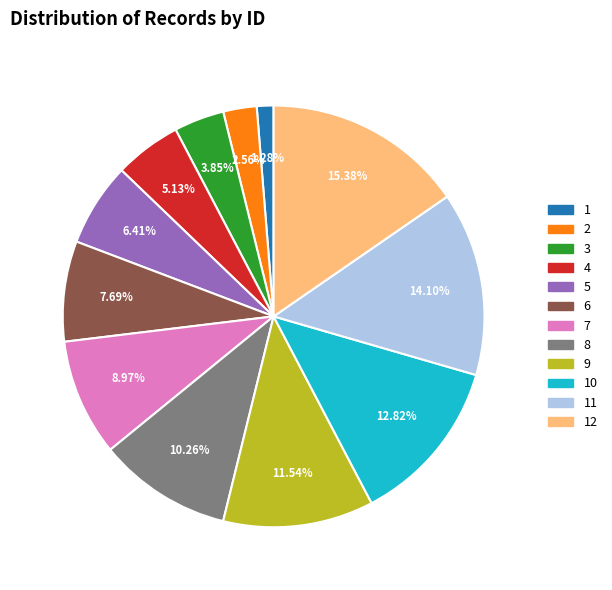

Is there a majority slice in this chart?

No